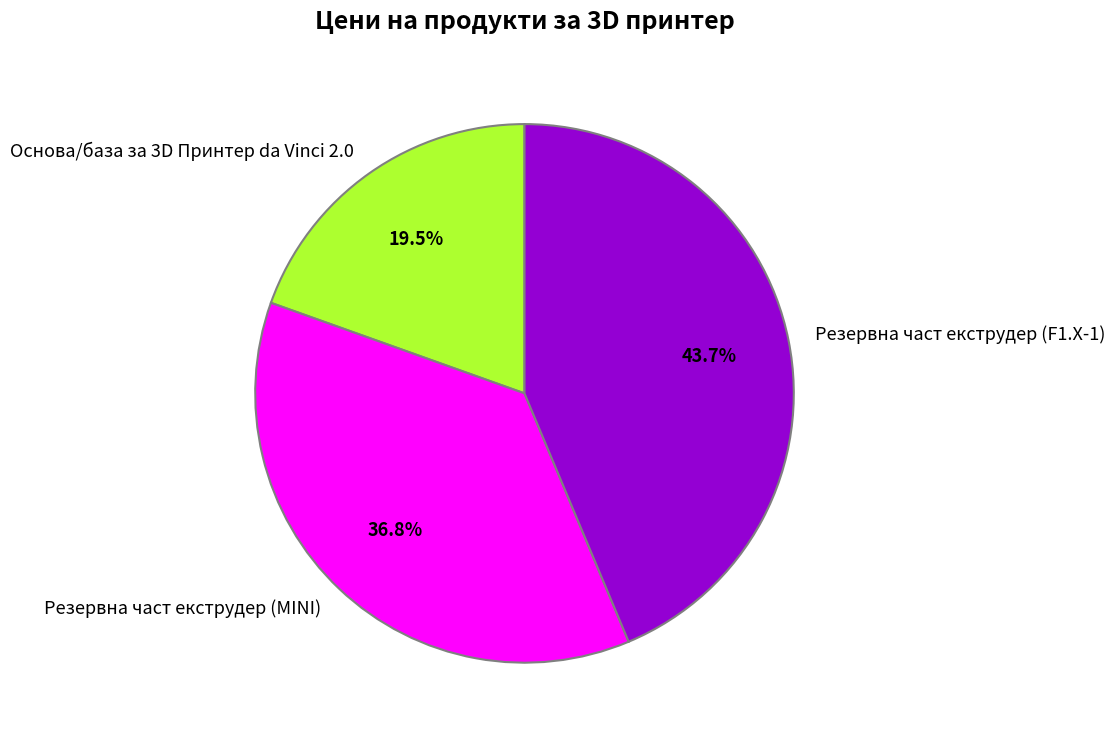

Which has a higher value, Резервна част екструдер (F1.X-1) or Резервна част екструдер (MINI)?

Резервна част екструдер (F1.X-1)